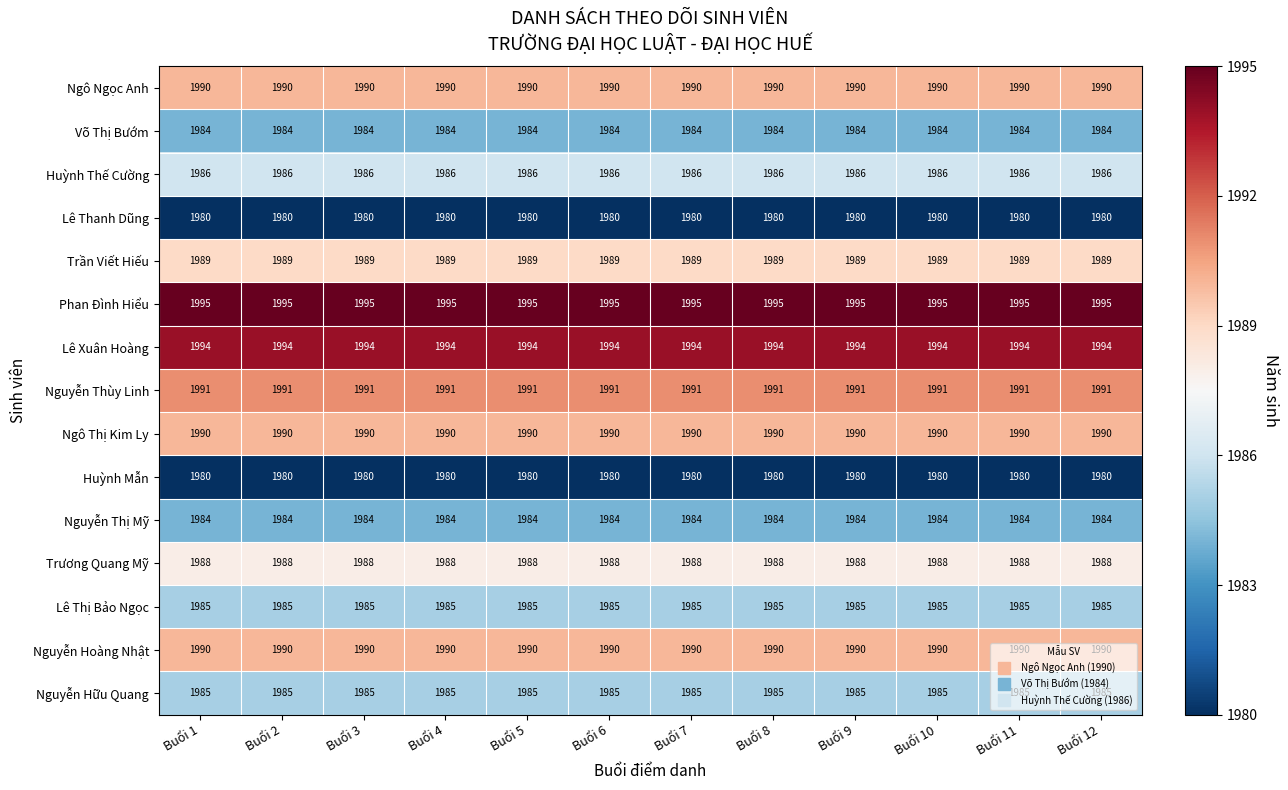

What is the difference between the highest and lowest values at Buổi 12?

15